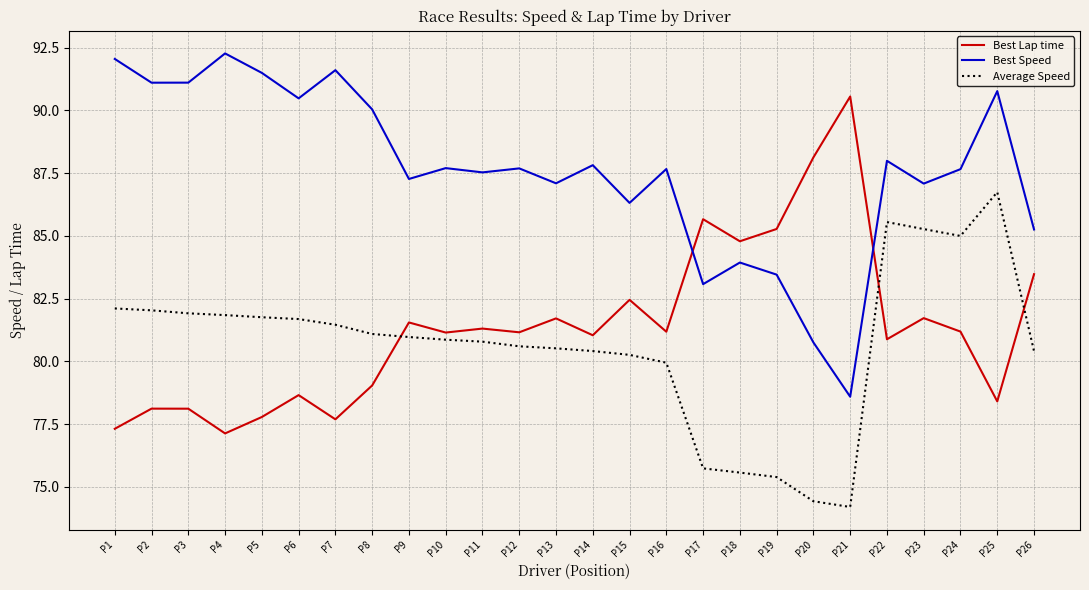

True or false: Best Speed has more than 0 points higher than both neighbors.

True